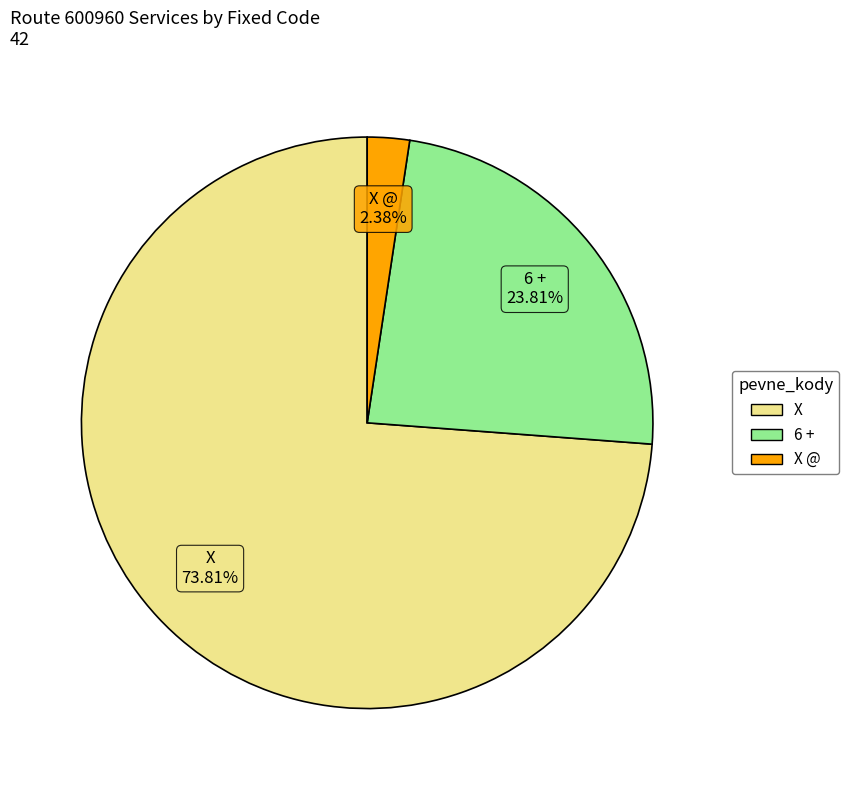

What percentage is the X slice, to the nearest percent?

74%